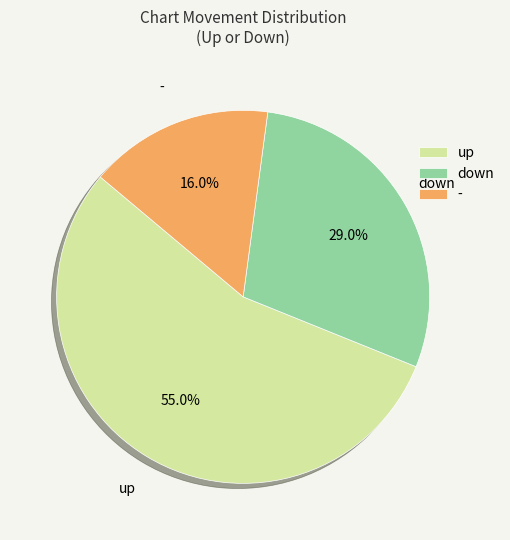

Between down and up, which is larger?

up